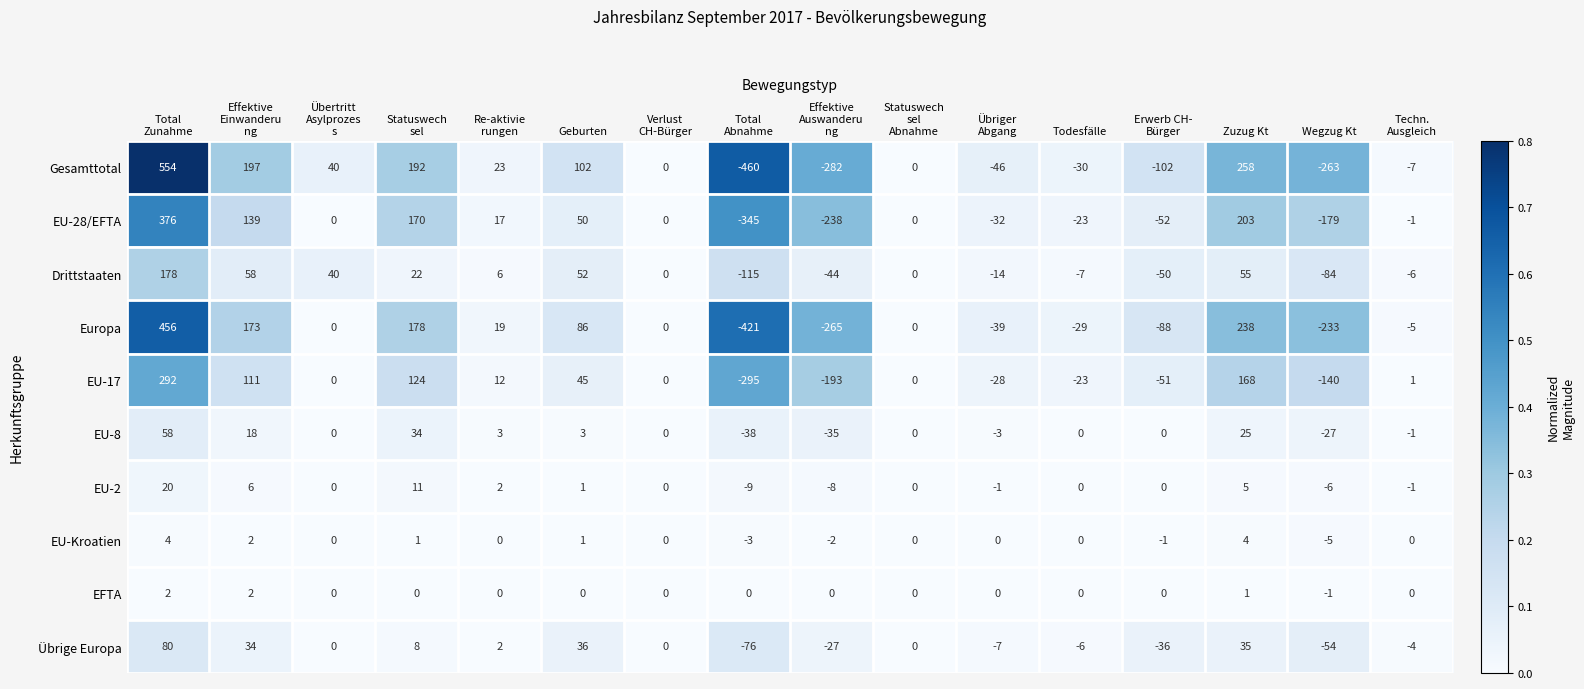

List the series in order of their peak value, lowest first.

EFTA, EU-Kroatien, EU-2, EU-8, Übrige Europa, Drittstaaten, EU-17, EU-28/EFTA, Europa, Gesamttotal